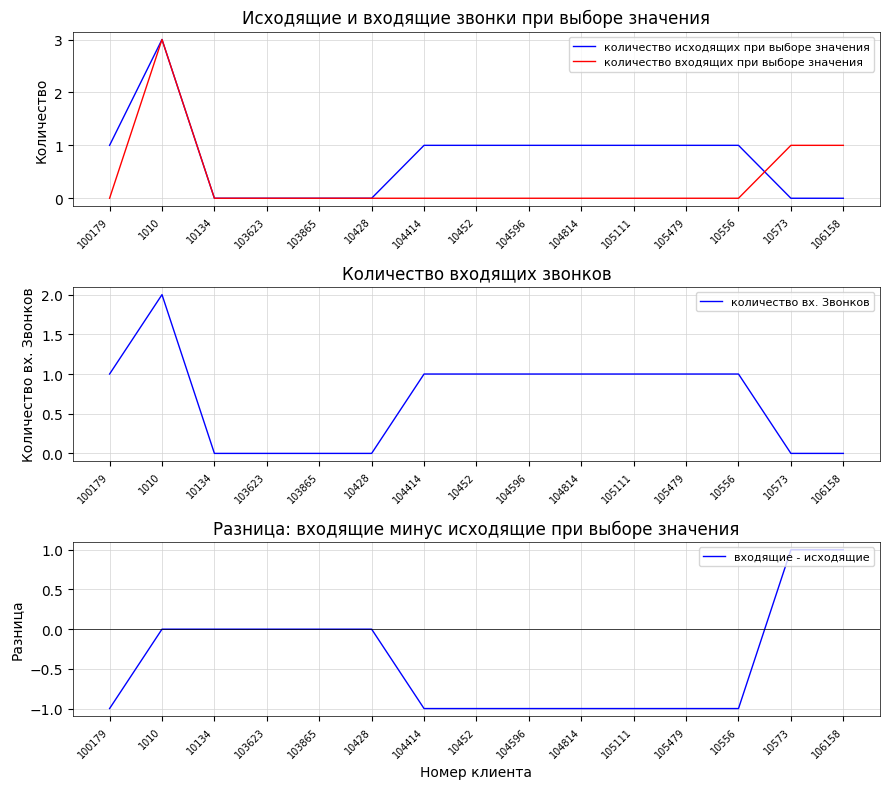

Is it true that количество входящих при выборе значения equals 0 at 105479?

True